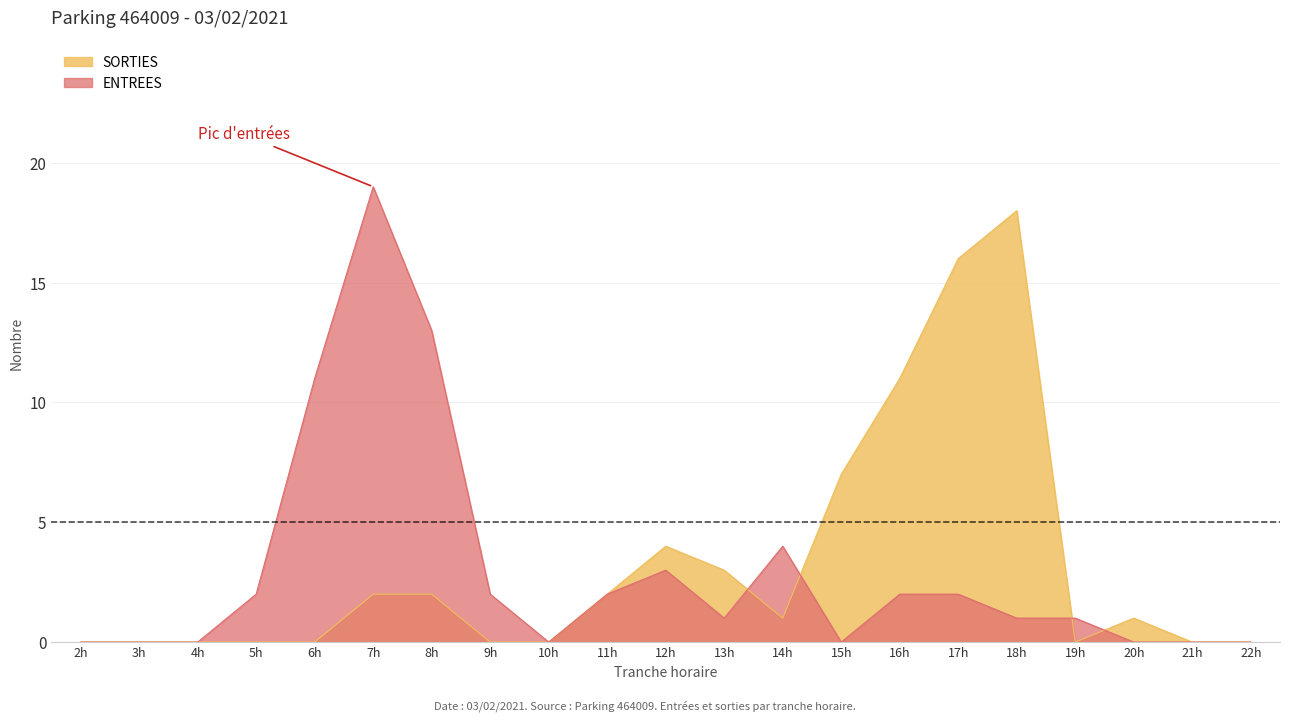

Rank the series at 12h from highest to lowest value.

SORTIES, ENTREES